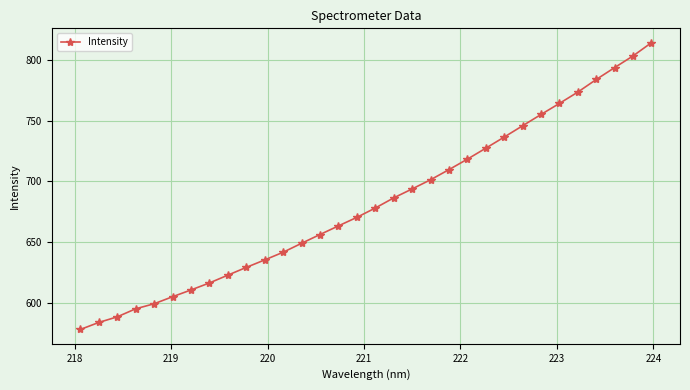

What is the difference between the second highest and second lowest values?

219.2